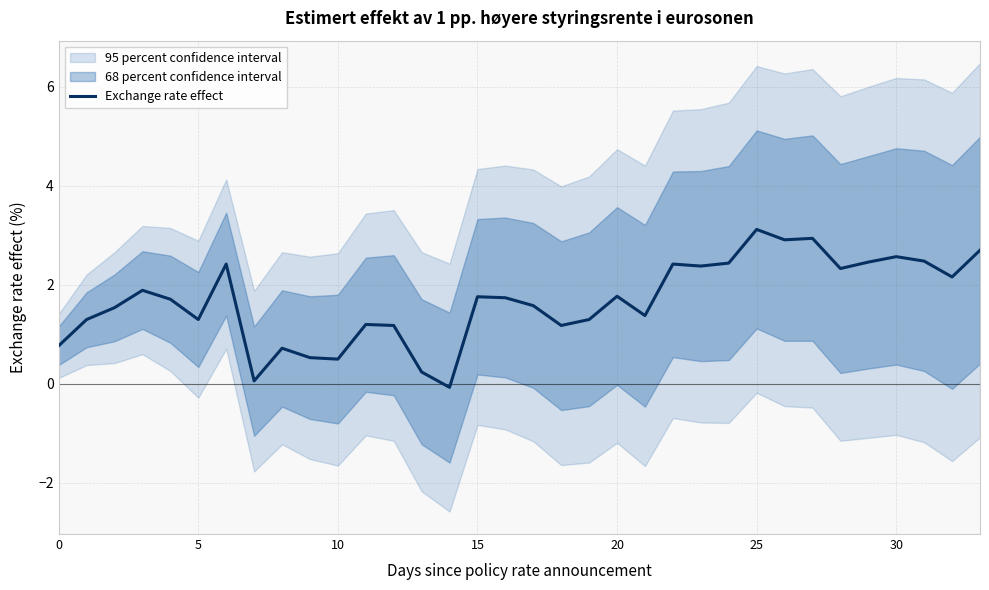

True or false: the data has more than 1 interior local peaks.

True